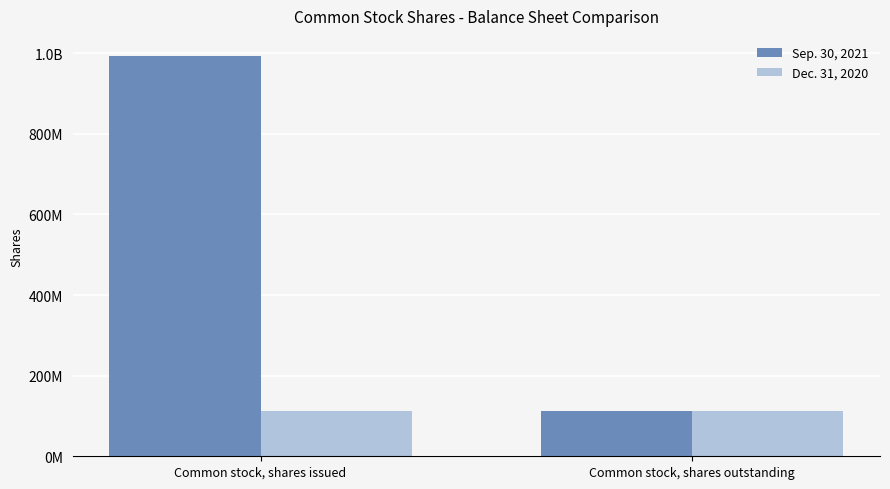

Rank the series at Common stock, shares outstanding from lowest to highest value.

Sep. 30, 2021, Dec. 31, 2020